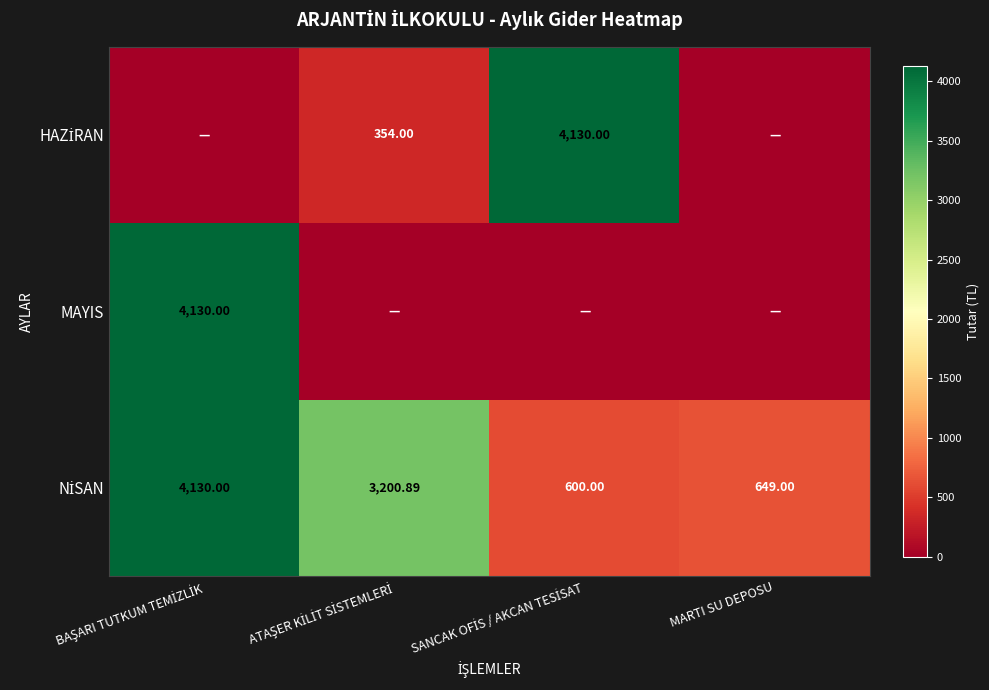

Is it true that HAZİRAN equals 0.0 at MARTI SU DEPOSU?

True